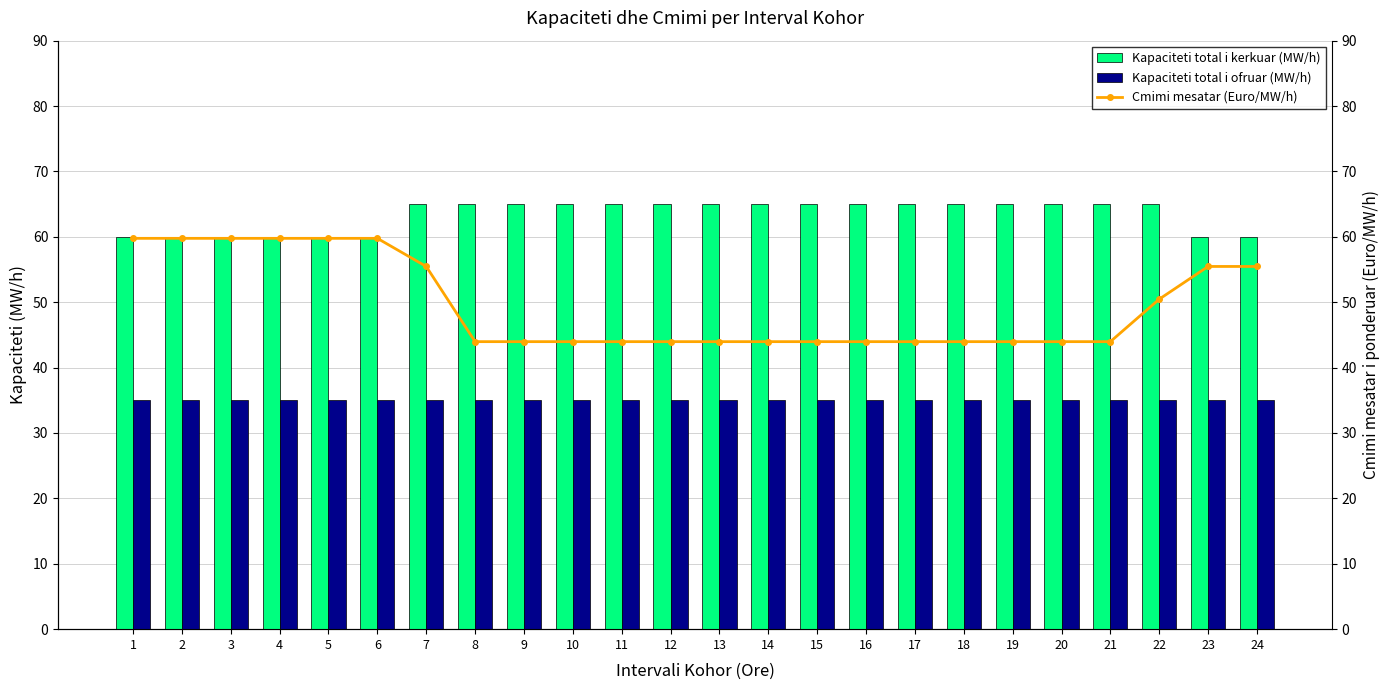

What is the average value of the Kapaciteti total i ofruar (MW/h) series?

35